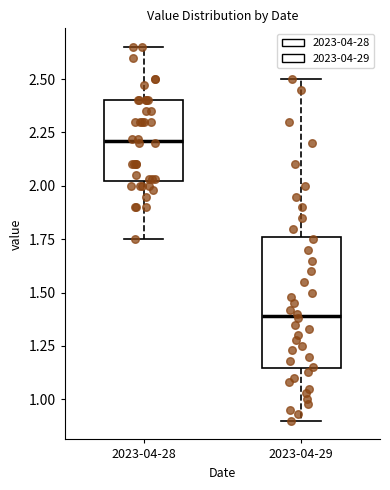

Where does the lower whisker of the box for 2023-04-29 end on the y-axis? The values are not printed on the chart, so give them approximately, as read against the axis.

0.90